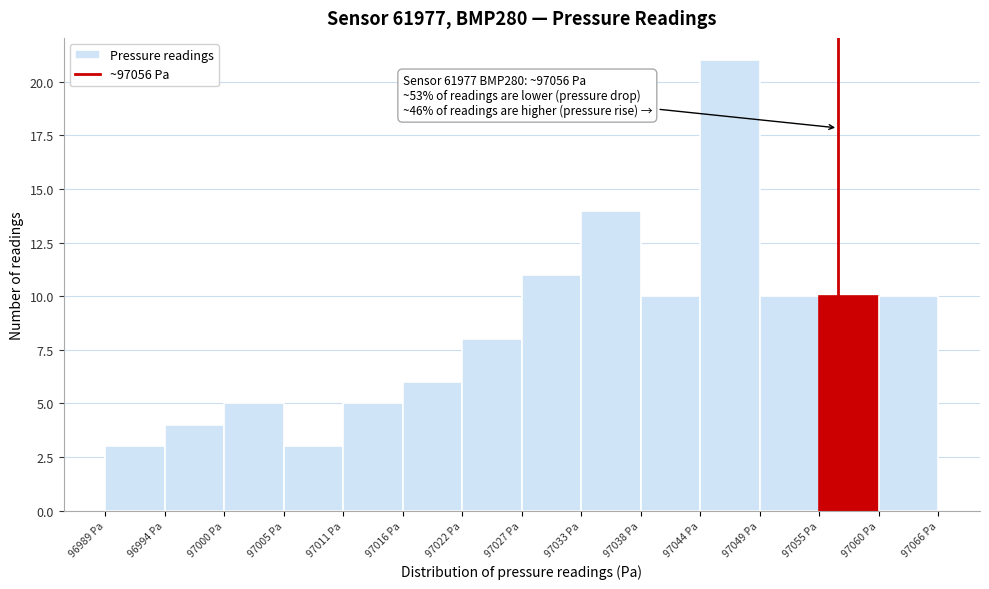

Over which range of the x-axis is the bar tallest?

97044 to 97049